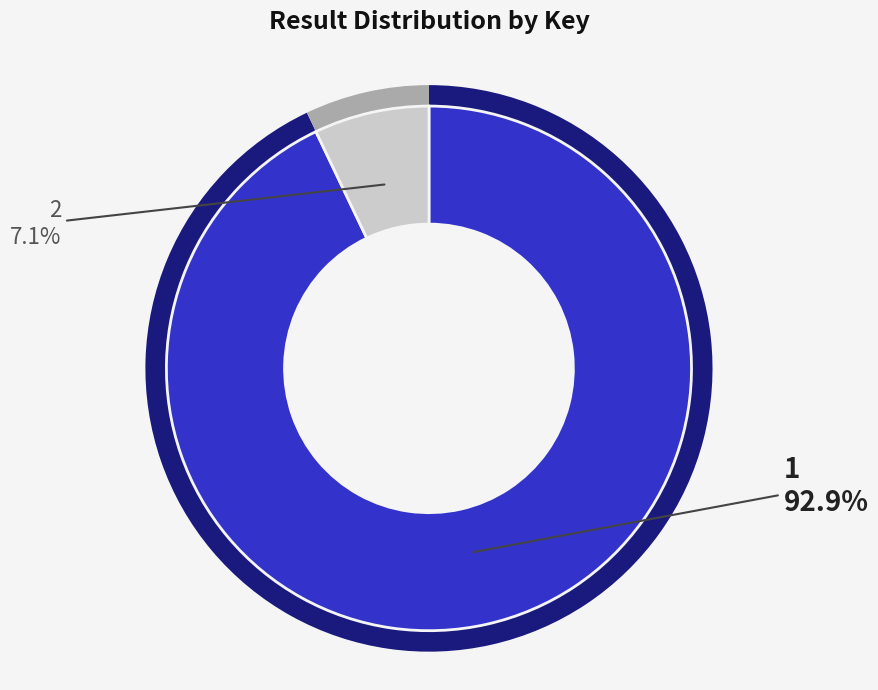

To the nearest percent, what is the average slice percentage?

50%